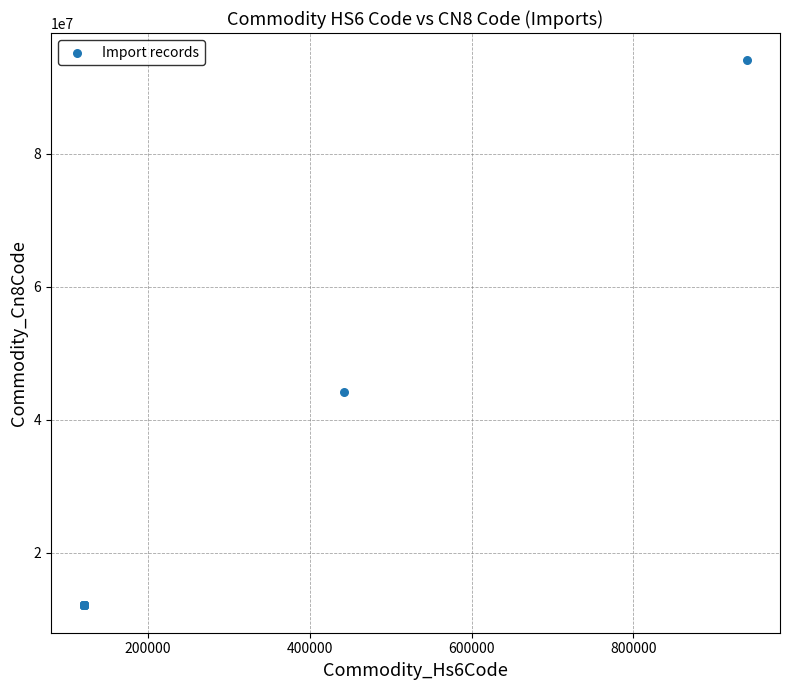

What Y value in the scatter plot is closest to 53063545?

44219999